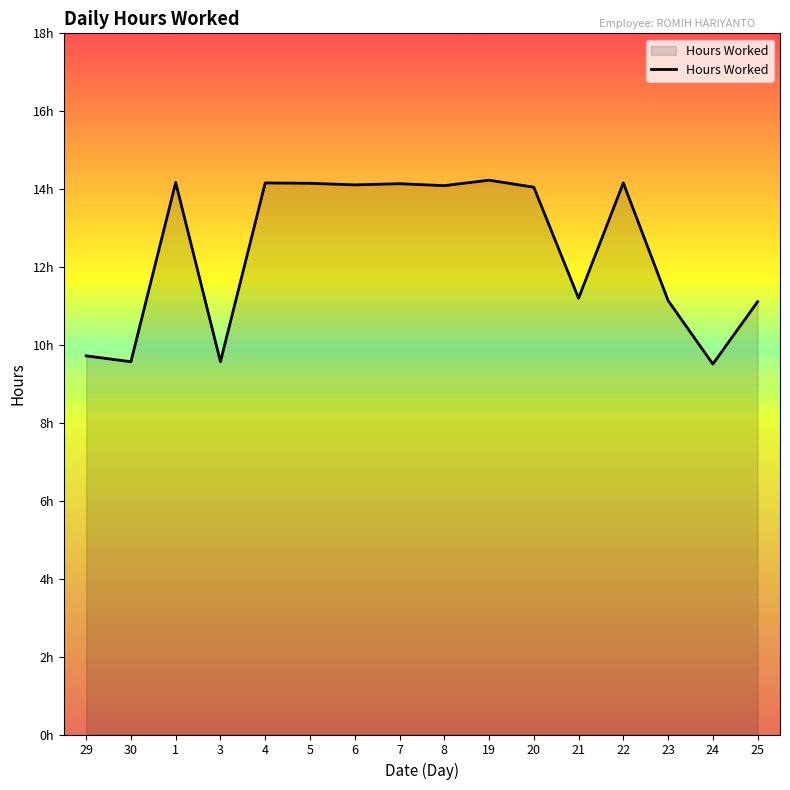

Does the chart have visible grid lines?

No